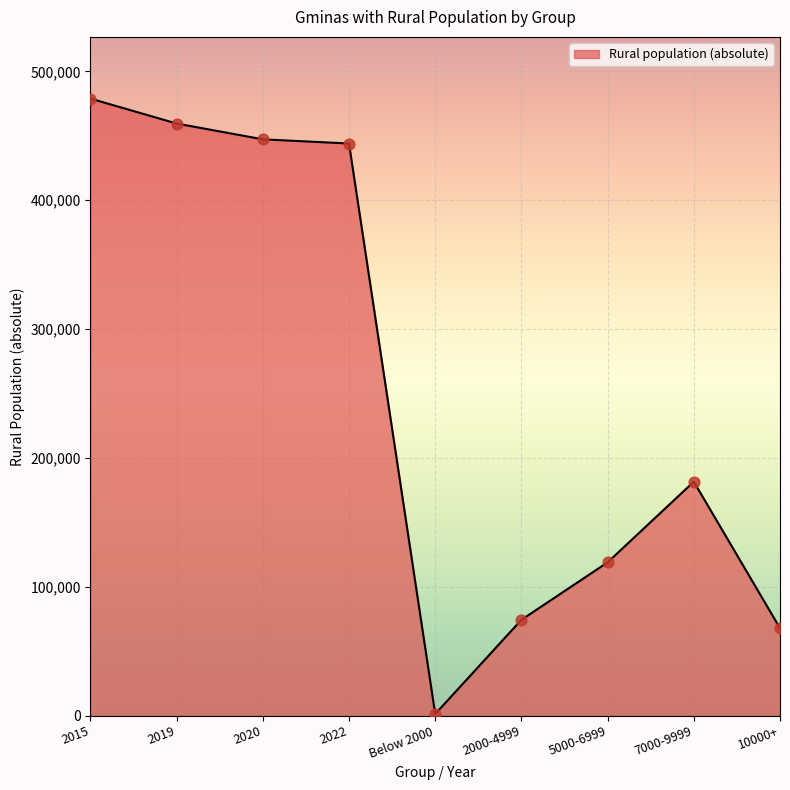

What is the ratio of the value at 5000-6999 to the value at 2015?

0.2